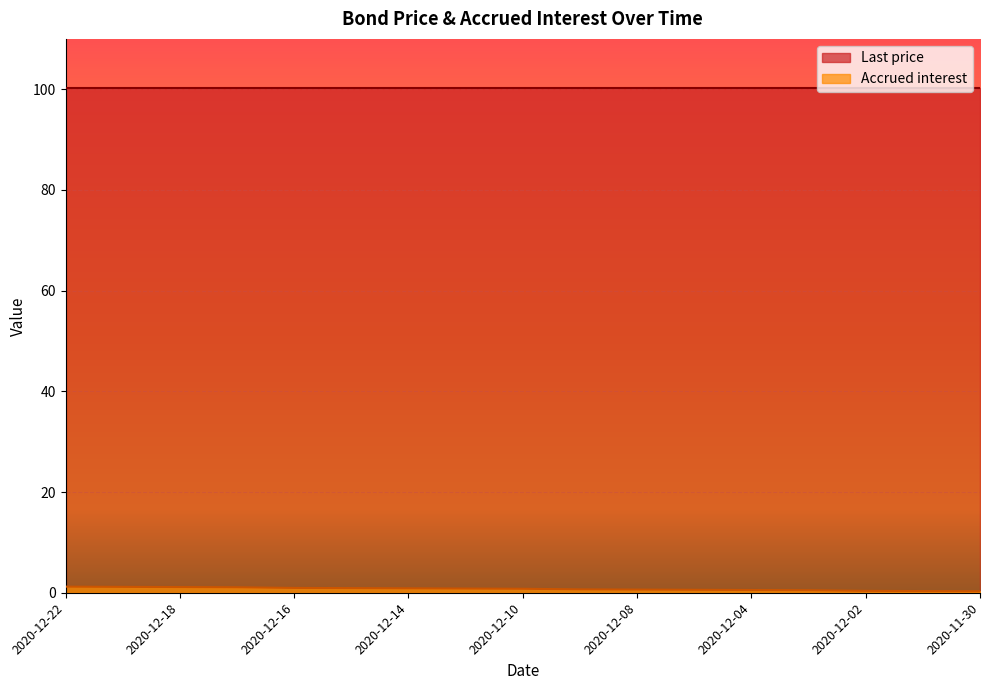

At which category does the chart reach its peak across all series?

2020-12-22